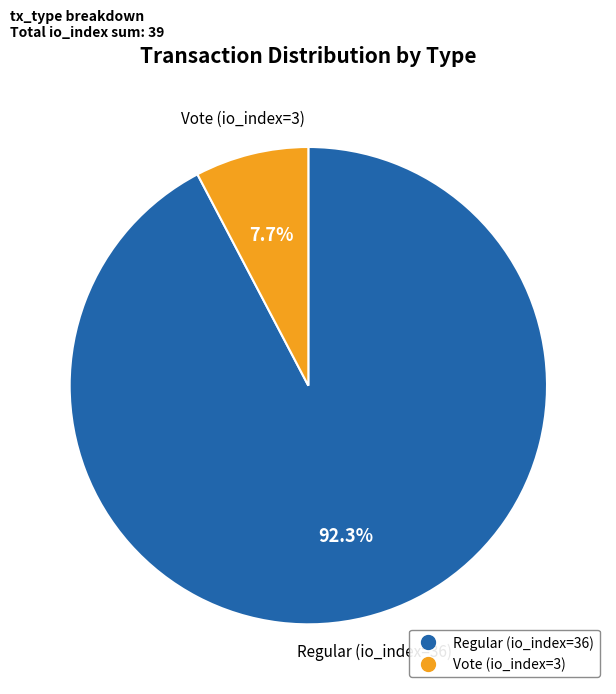

To the nearest percent, what is the average slice percentage?

50%